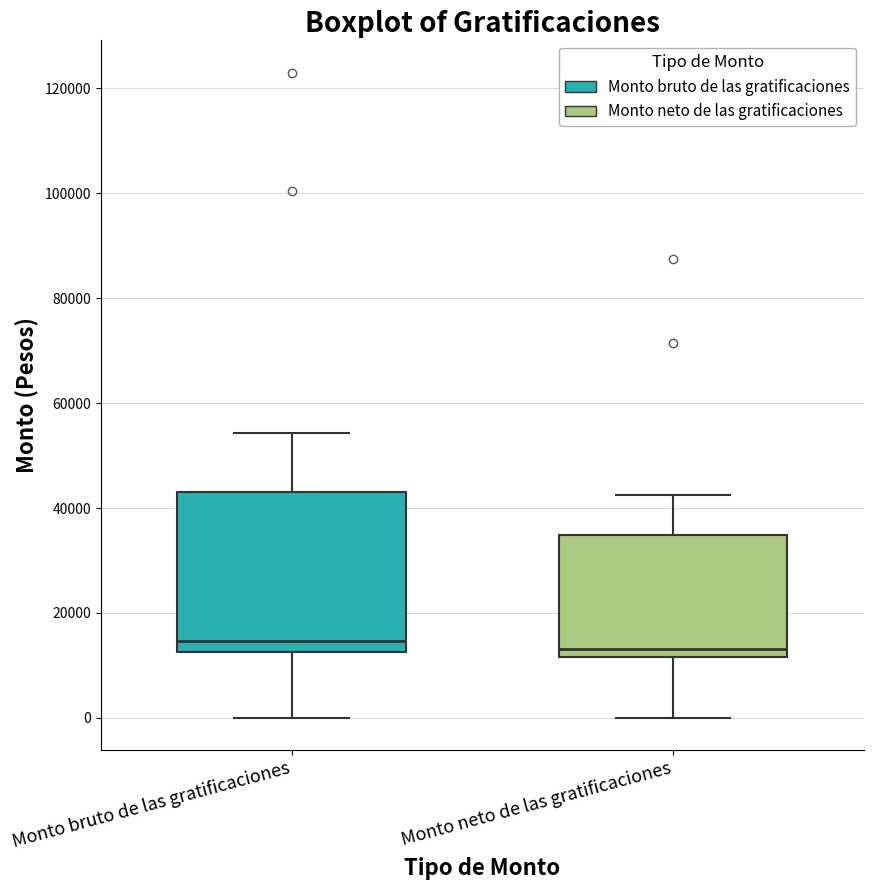

Where is the upper edge of the box for Monto neto de las gratificaciones on the y-axis? The values are not printed on the chart, so give them approximately, as read against the axis.

34000